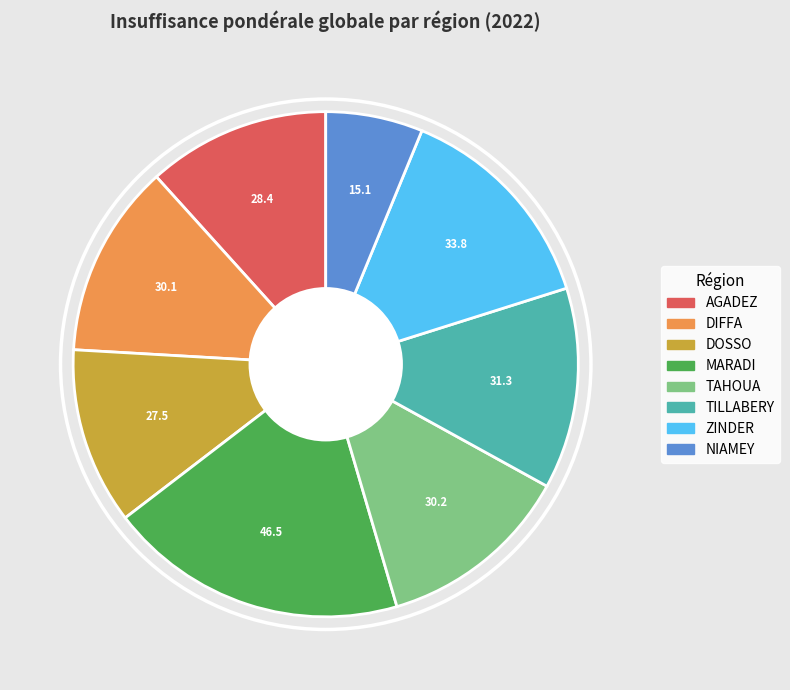

Combined, do TILLABERY and TAHOUA account for over 50%?

No